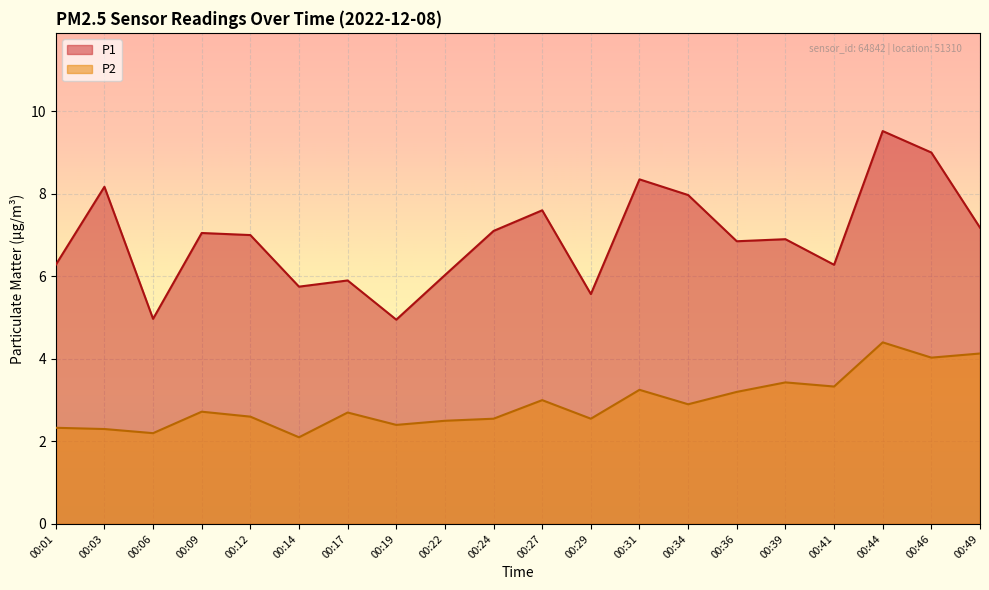

What is the sum of all P2 values?

58.6